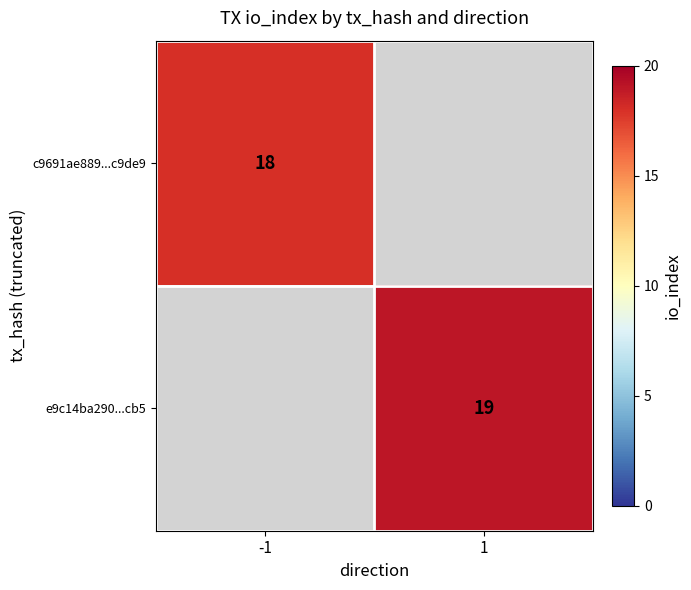

The value of e9c14ba290...cb5 at 1 is 13. True or false?

False